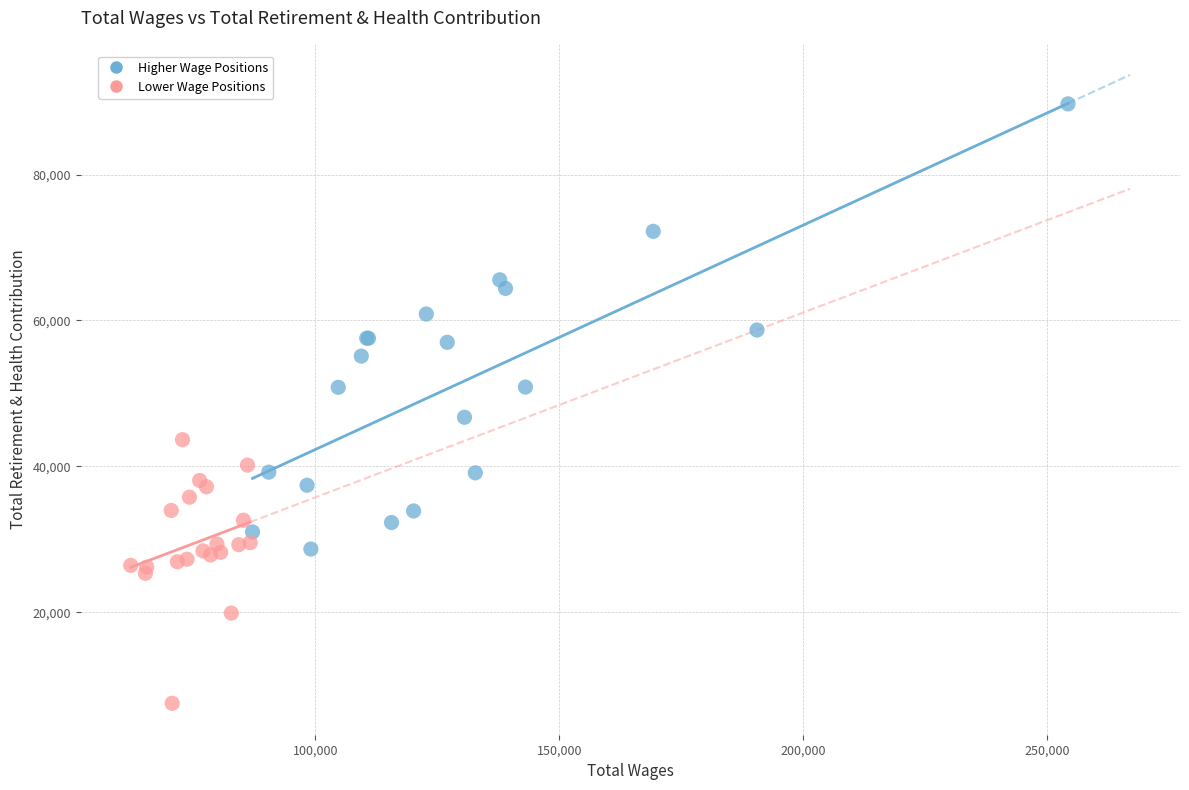

What are all the series names shown in the legend?

Higher Wage Positions, Lower Wage Positions